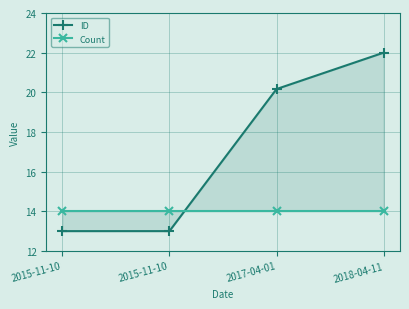

True or false: Count has a value of 3.6 at 2017-04-01.

False